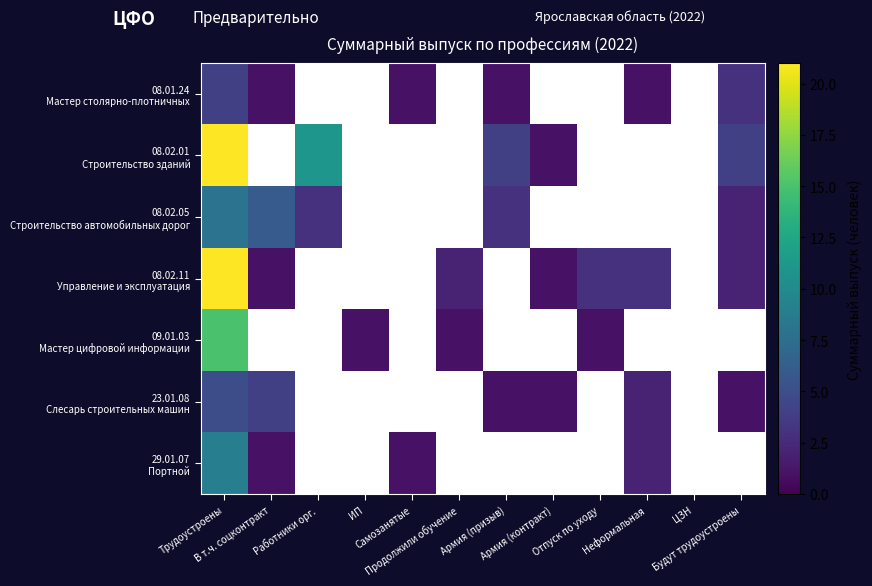

How many categories are shown in the chart?

12